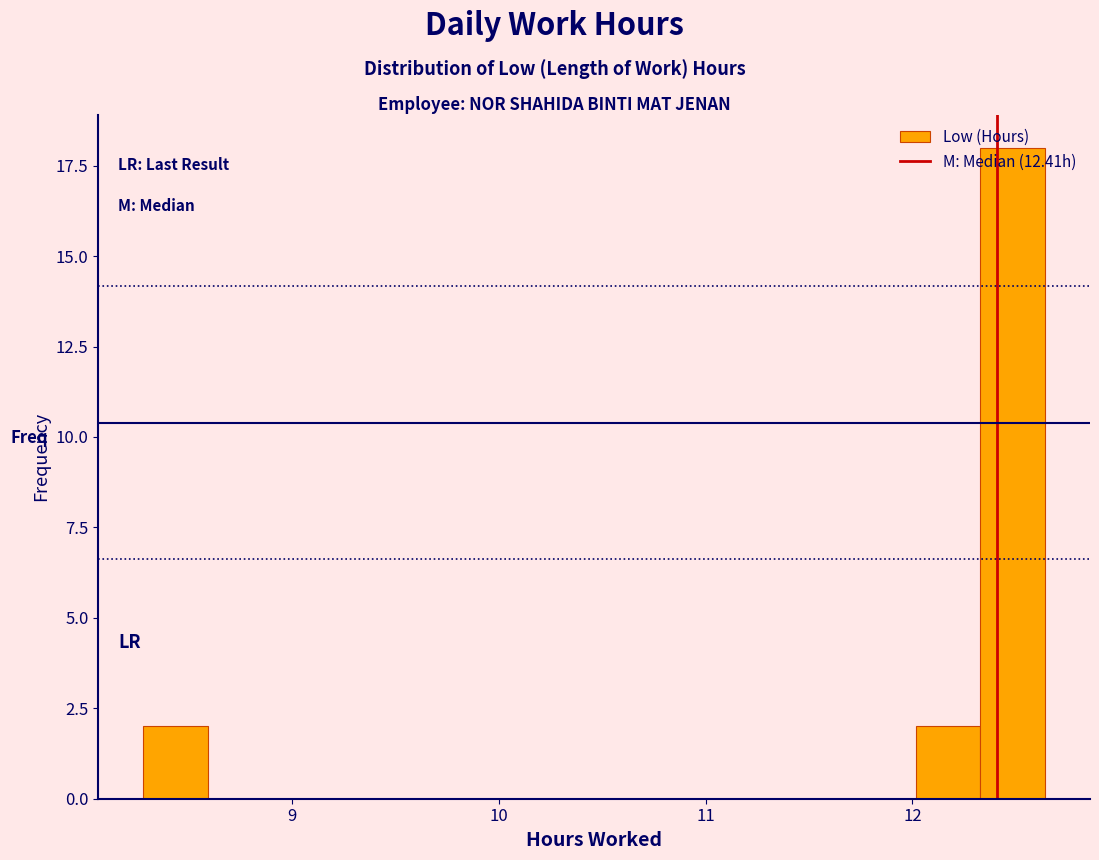

Read against the x-axis, roughly where is the centre of the tallest bar?

12.5